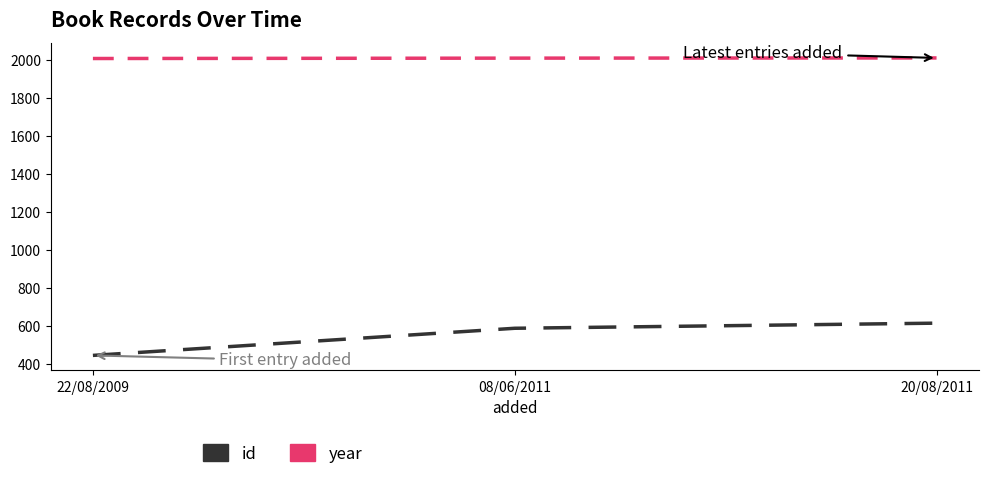

Rank the series at 22/08/2009 from lowest to highest value.

id, year